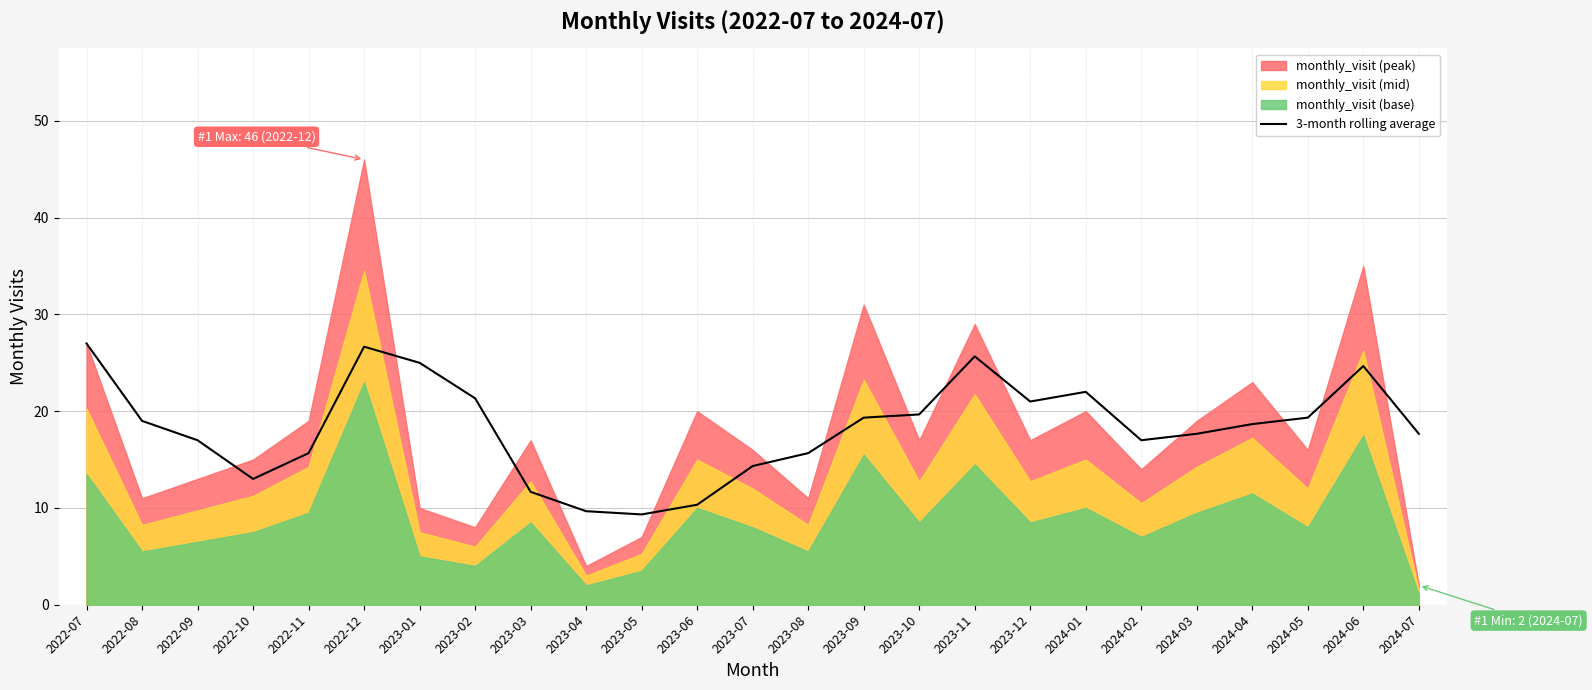

What is the lowest value of the 3-month rolling average series?

9.3